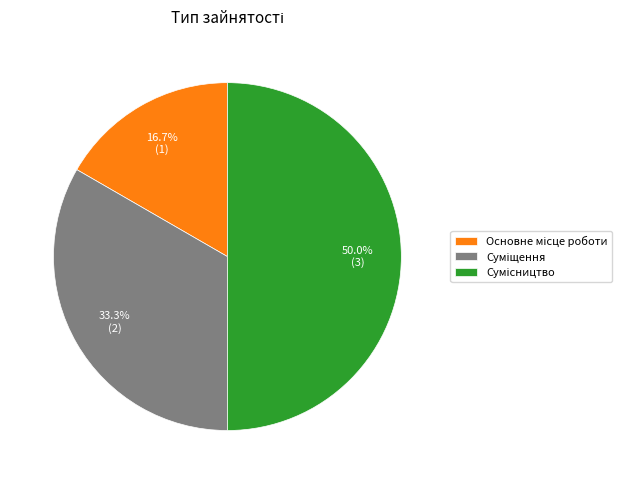

Rank the categories by value from highest to lowest.

Сумісництво, Суміщення, Основне місце роботи